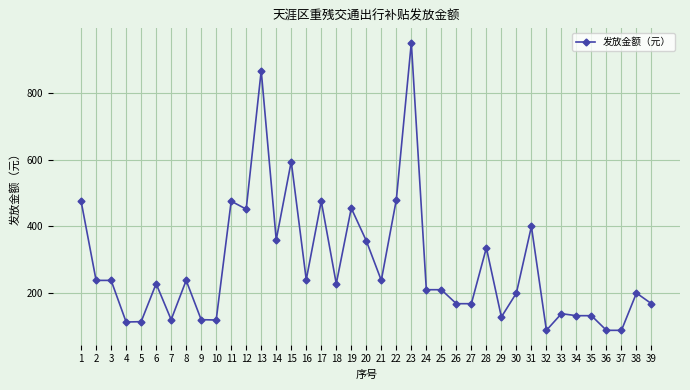

What is the minimum value shown in the chart?

88